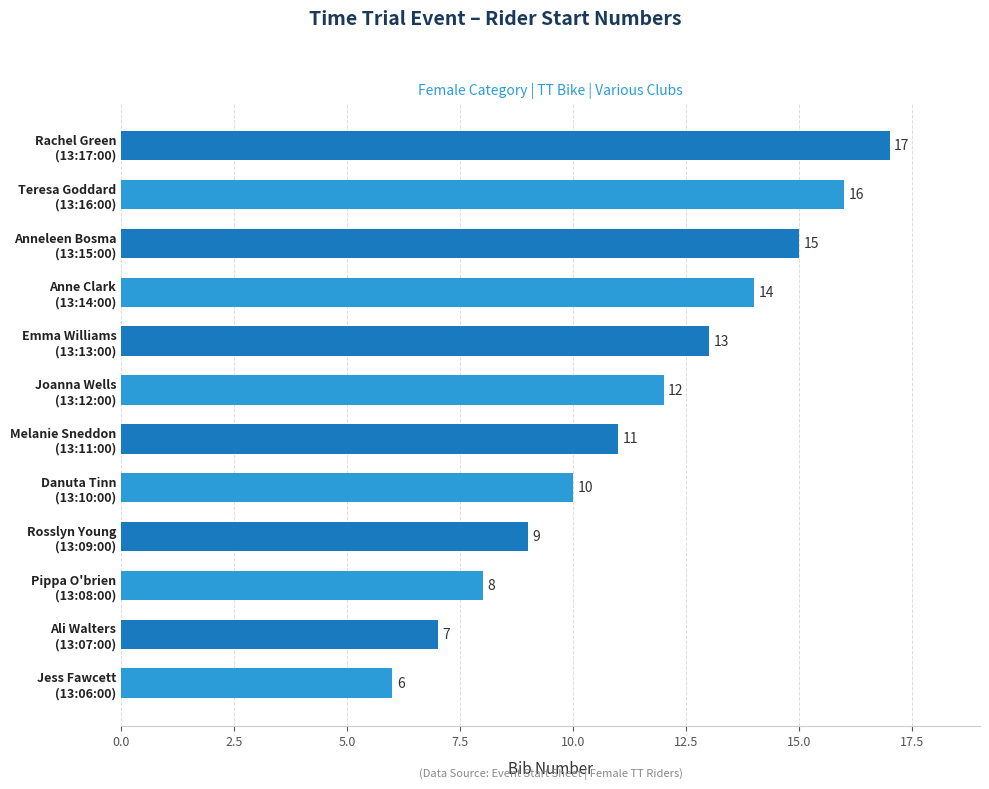

What is the minimum value shown in the chart?

6